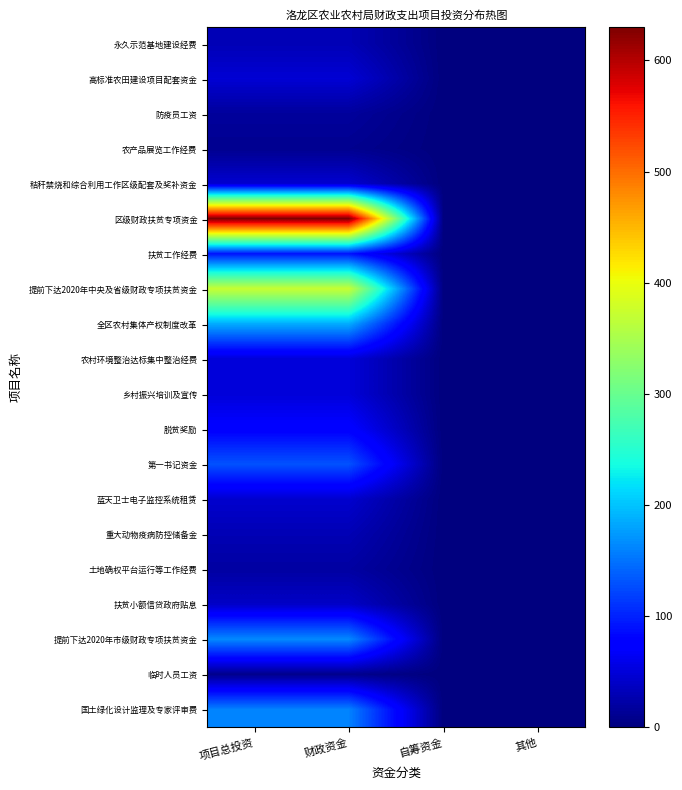

What is the spread (max minus min) of values at 财政资金?

622.0